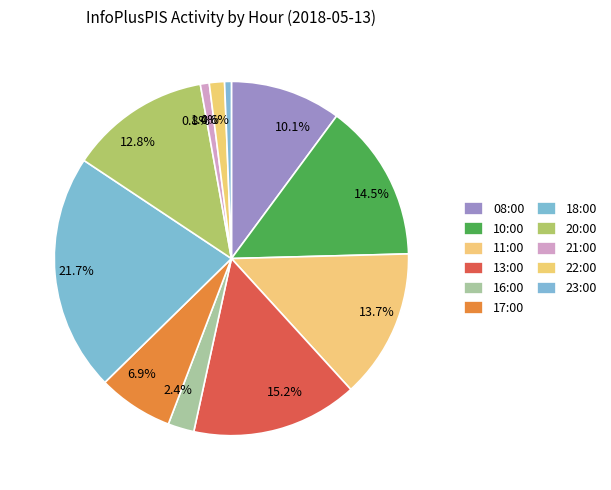

What percentage is the 08:00 slice, to the nearest percent?

10%